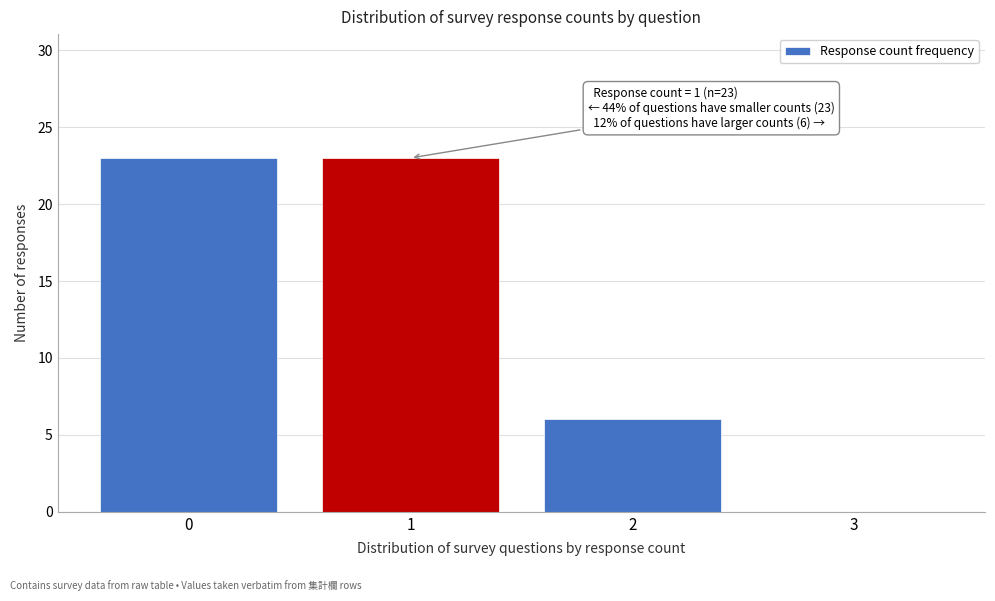

Reading left to right, extract all data points from this chart.

0=23	1=23	2=6	3=0